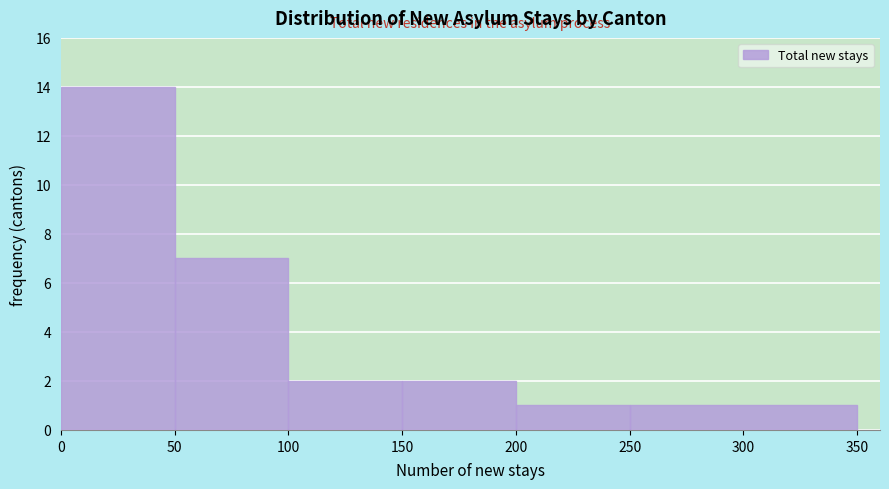

Reading left to right, transcribe this chart: for each bar, give the range it covers on the x-axis and its height. The values are not printed on the chart, so give them approximately, as read against the axis.

0 to 50: 14
50 to 100: 7
100 to 150: 2
150 to 200: 2
200 to 250: 1
250 to 350: 1